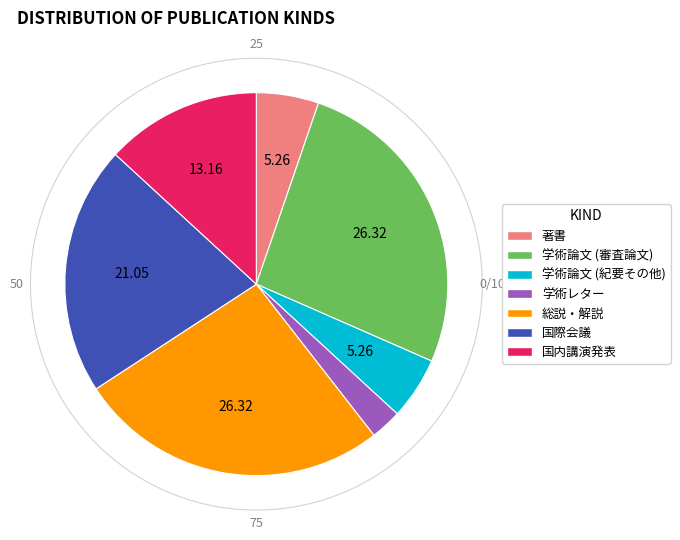

Does any single category account for the majority?

No